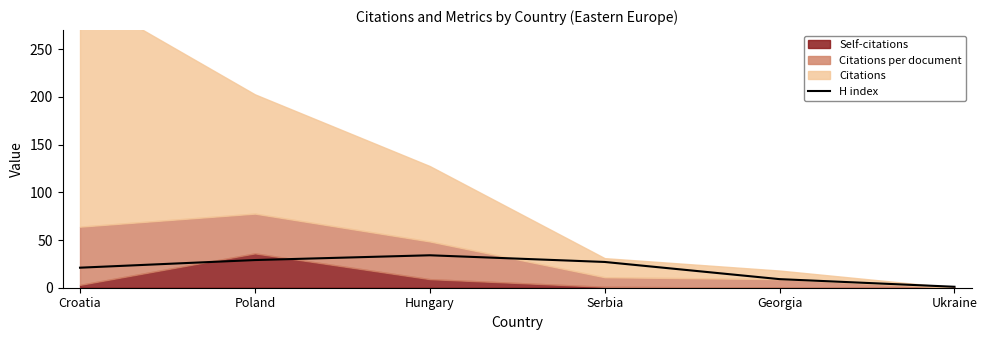

What is the value of the 5th point from the left?

9